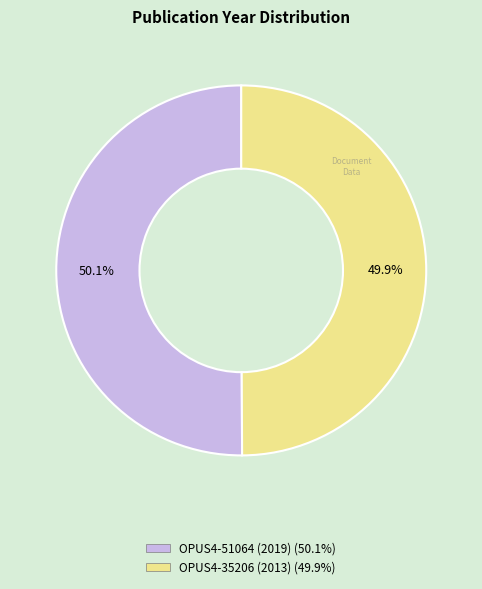

Is there any slice that represents more than half of the pie?

Yes